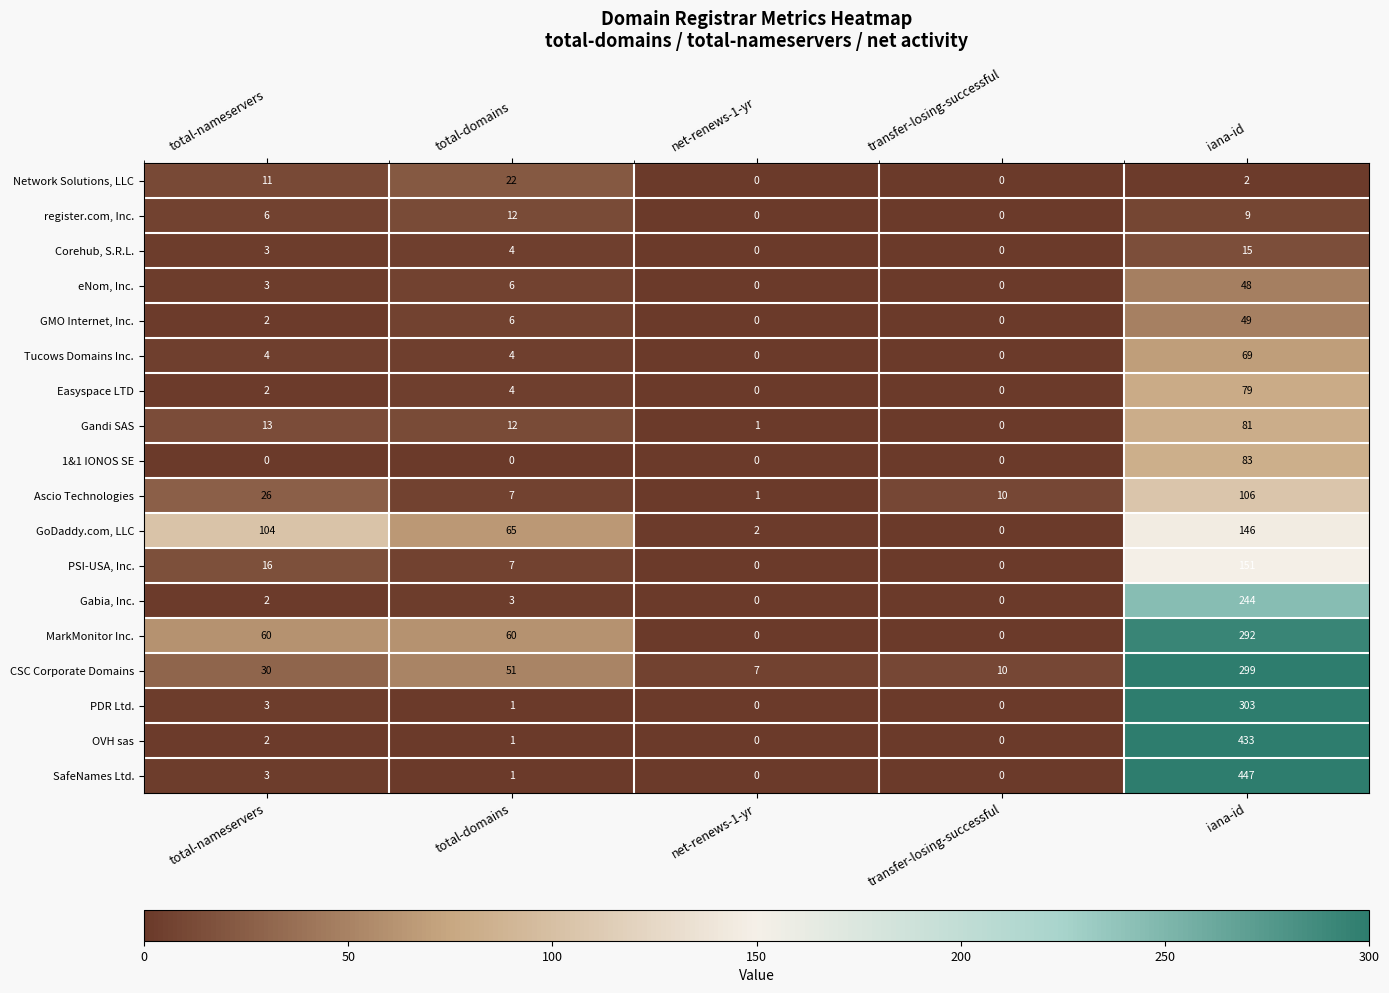

What is the total value across all series at iana-id?

2856